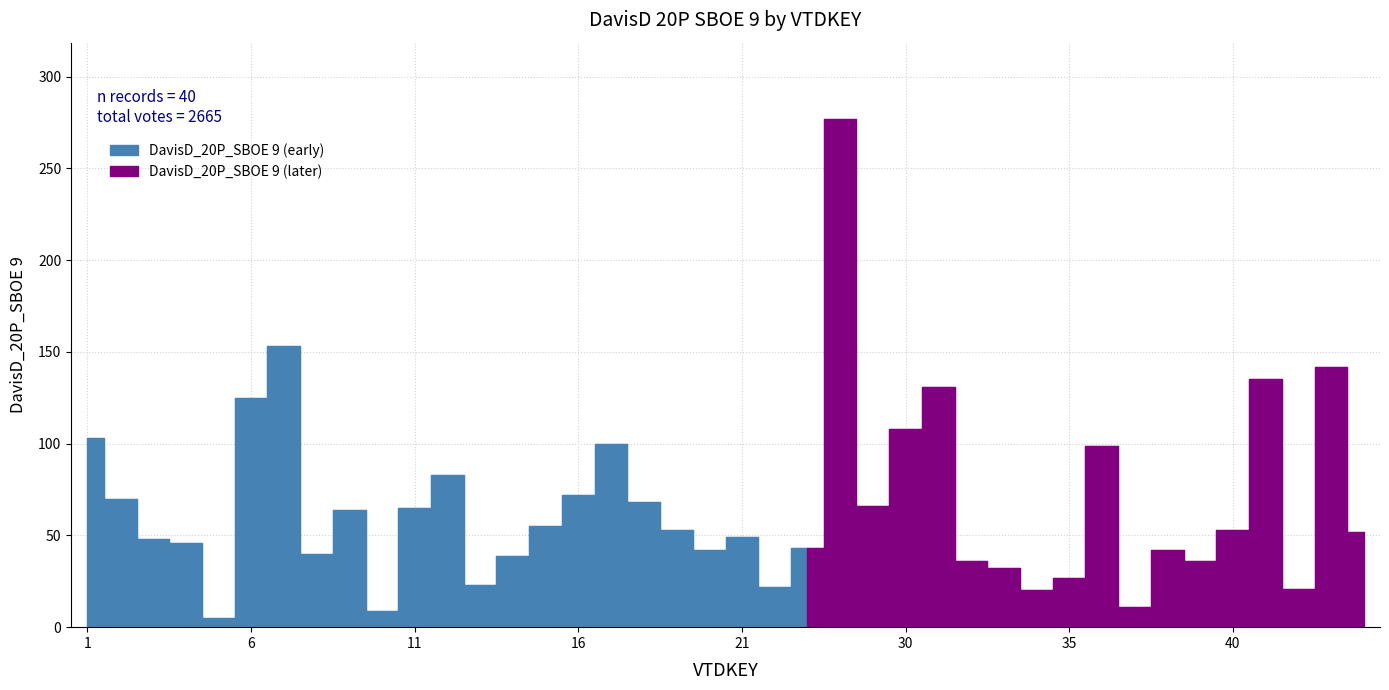

What is the average value?

67